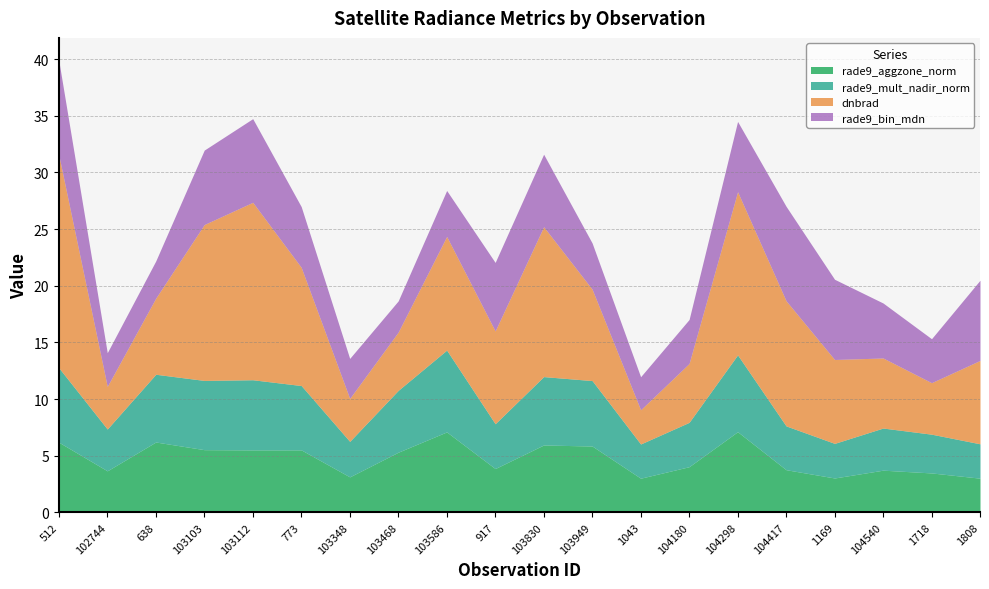

Does the chart have visible grid lines?

Yes